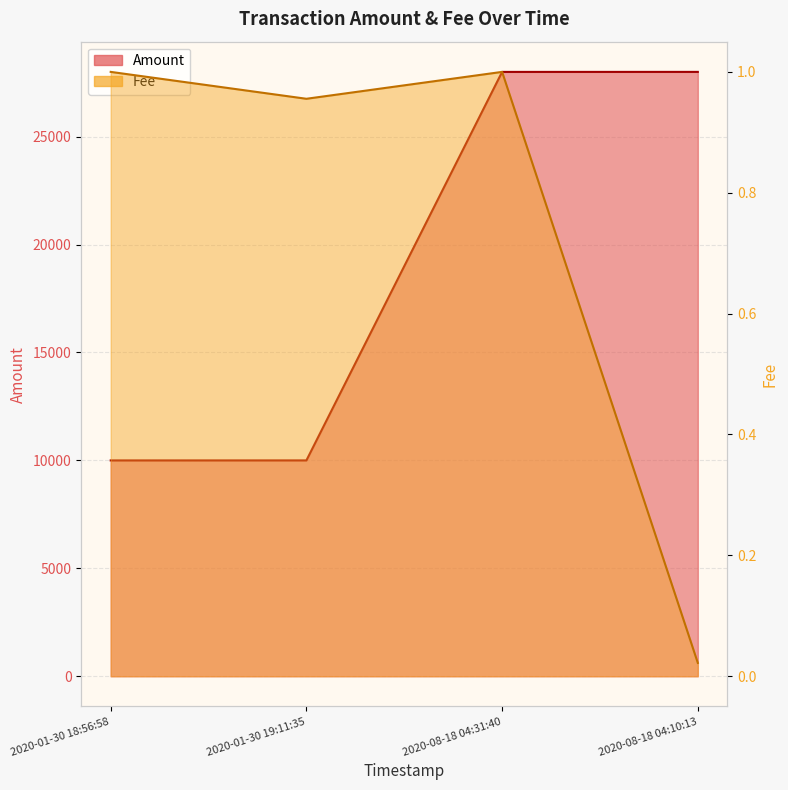

True or false: Amount and Fee cross at least once.

False